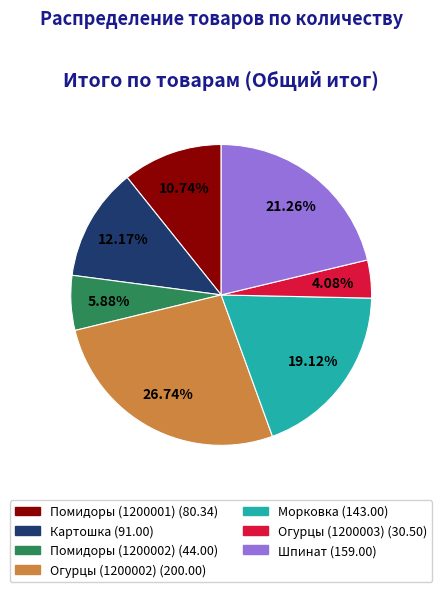

The Помидоры (1200002) slice represents 6% of the pie. True or false?

True